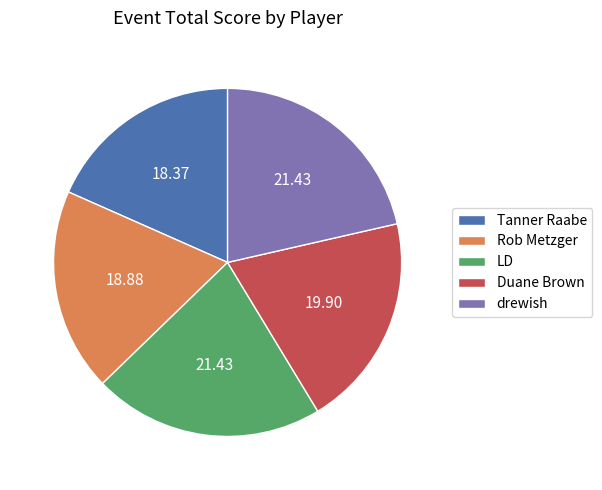

Which category has the smallest portion of the pie?

Tanner Raabe